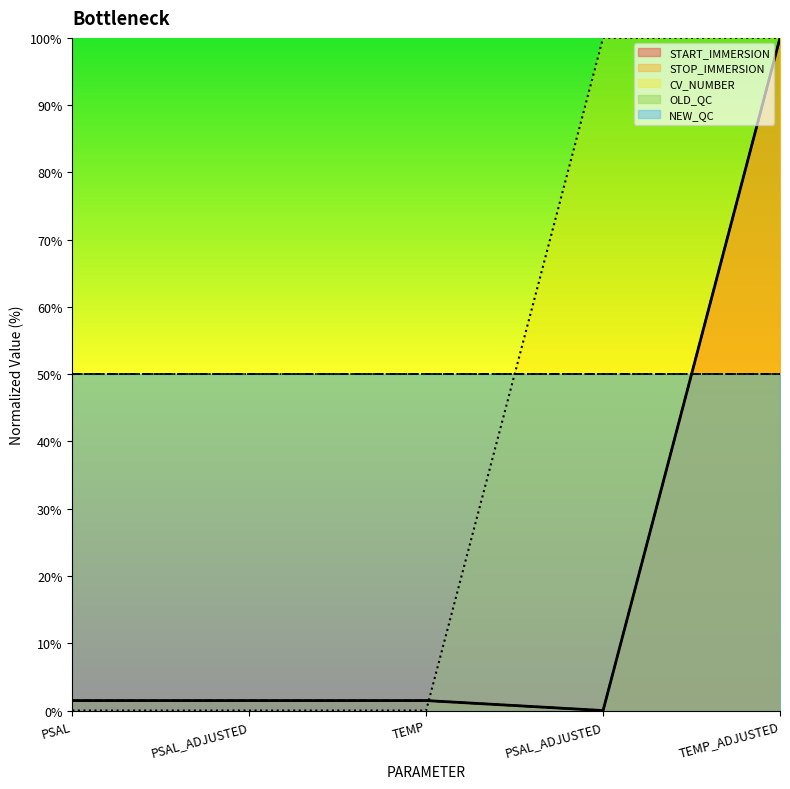

The START_IMMERSION series shows 0.0 at PSAL_ADJUSTED. True or false?

True